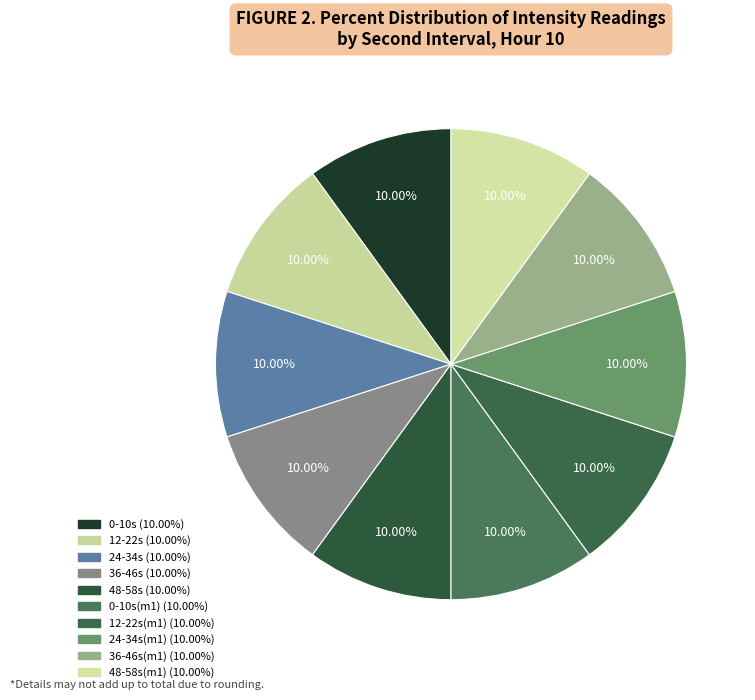

How many slices are in this pie chart?

10